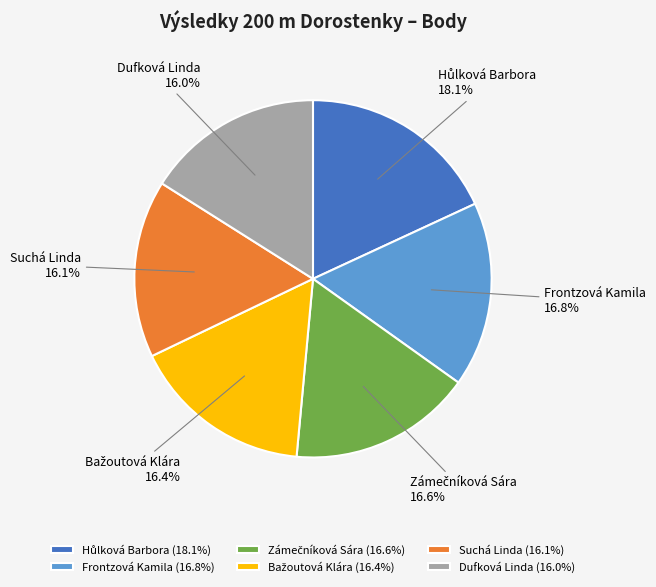

Count the number of slices in the pie.

6